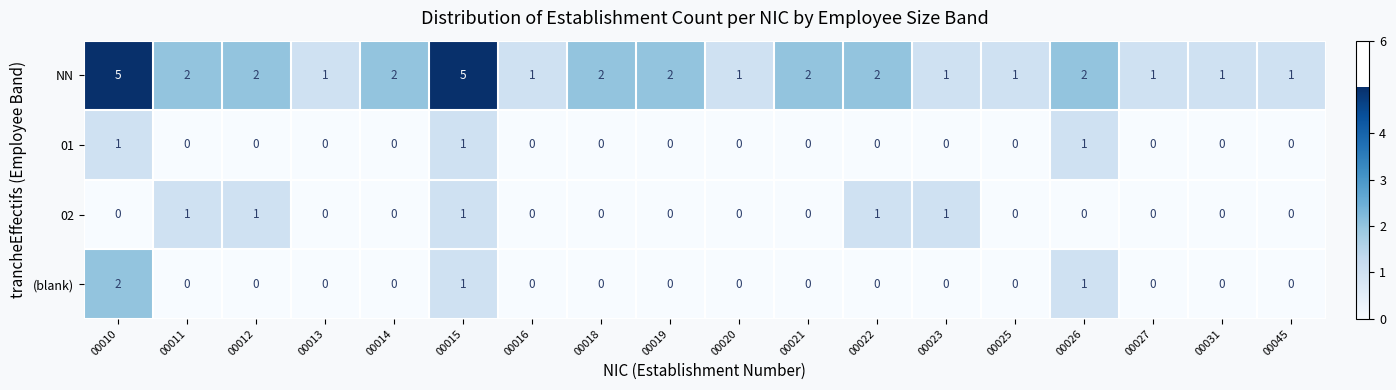

Which series has the largest total across all categories?

NN